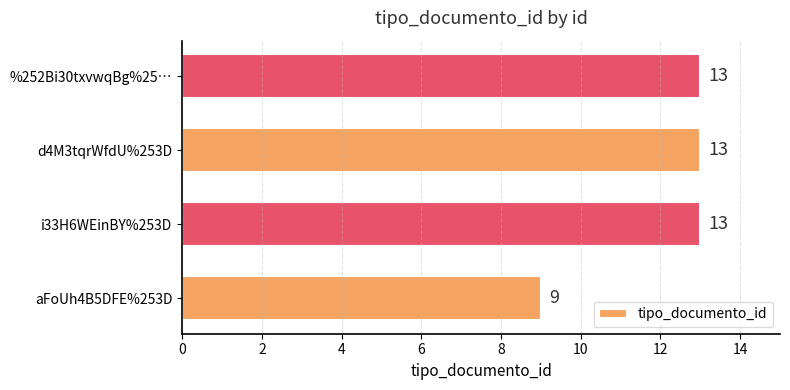

What is the minimum value shown in the chart?

9